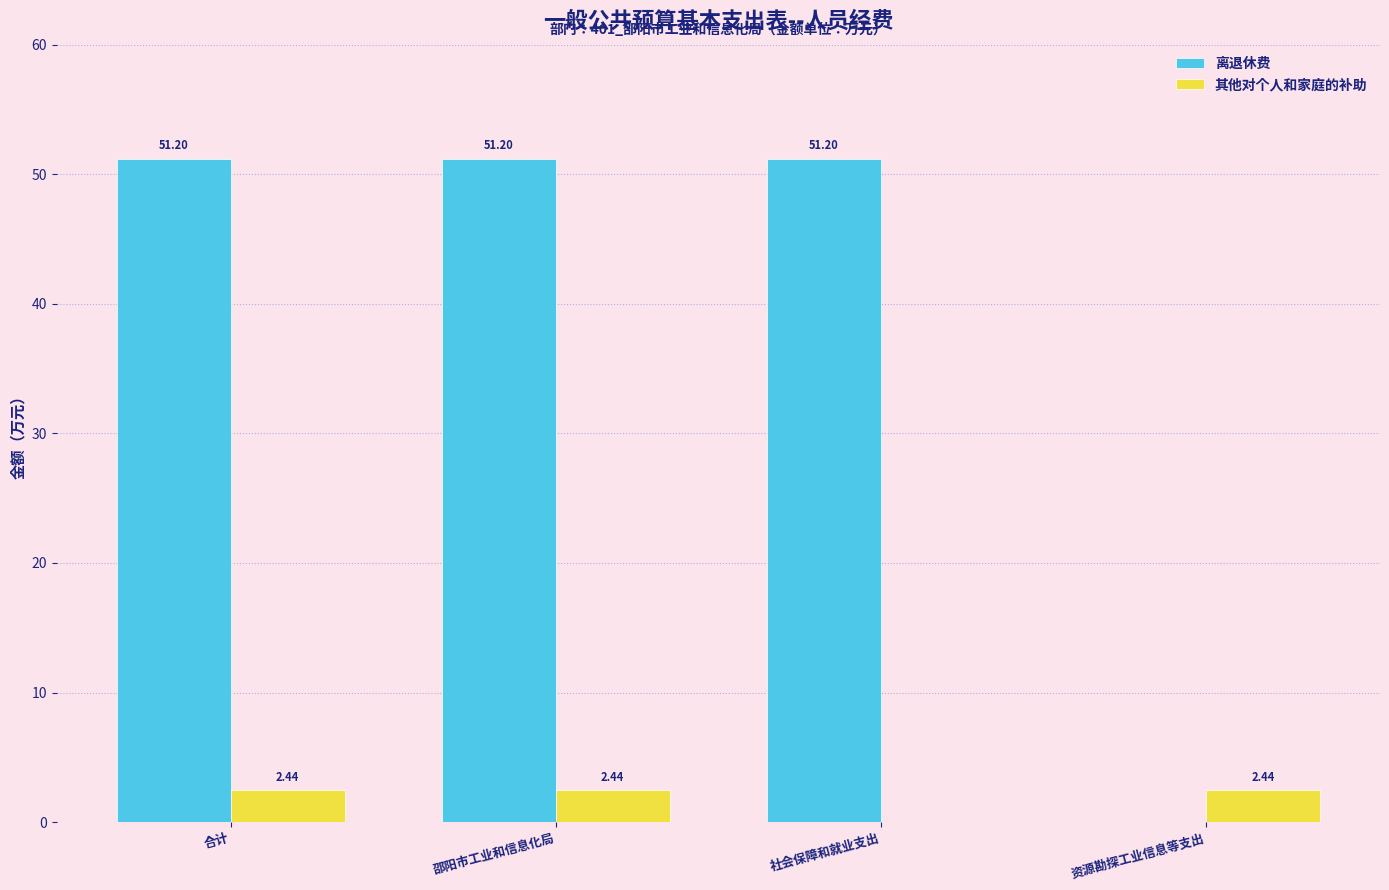

At which label does 其他对个人和家庭的补助 first exceed 2?

合计